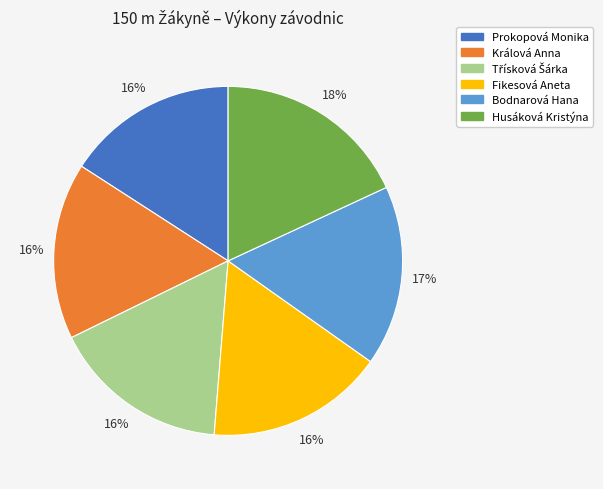

To the nearest percent, what portion does Prokopová Monika represent?

16%